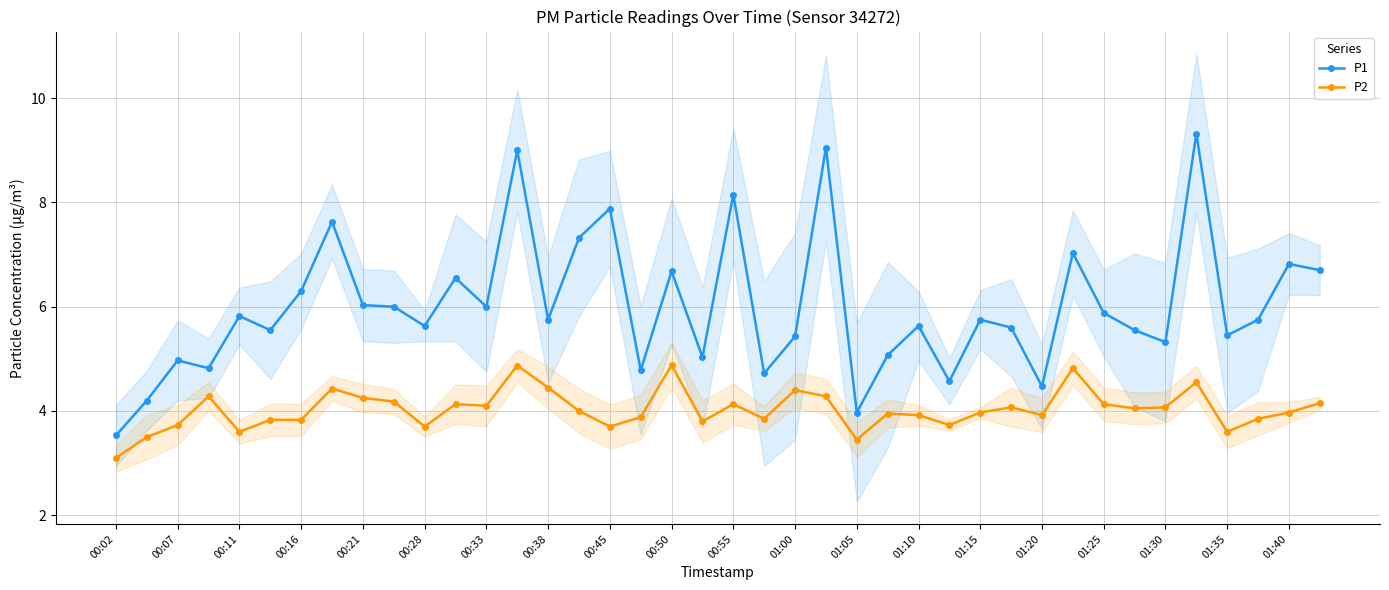

True or false: P1 and P2 cross at least once.

False